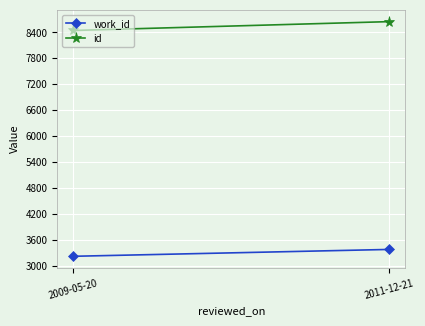

Rank the series at 2009-05-20 from highest to lowest value.

id, work_id